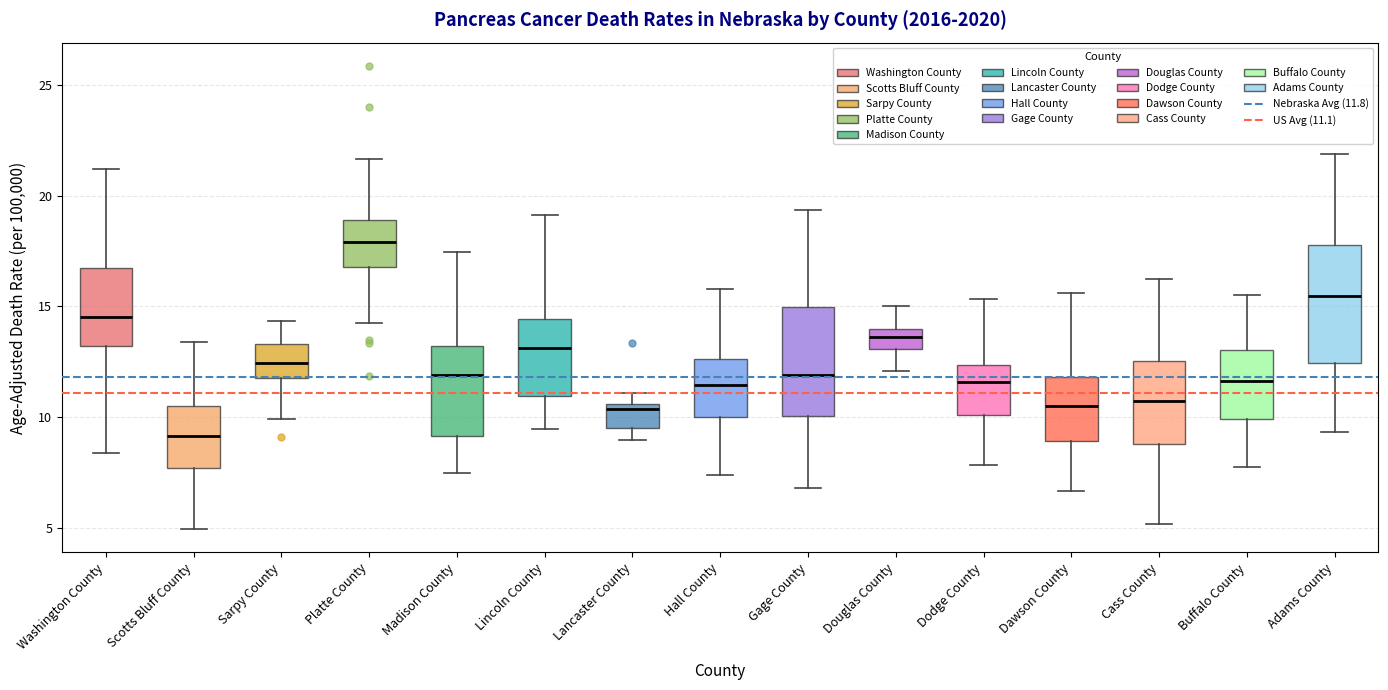

Reading left to right, read every box against the y-axis: the position of its median line, the range the box covers, and the ends of its whiskers. The values are not printed on the chart, so give them approximately, as read against the axis.

Washington County: median 14.5, box 13.0 to 16.5, whiskers 8.5 to 21.0
Scotts Bluff County: median 9.0, box 7.5 to 10.5, whiskers 5.0 to 13.5
Sarpy County: median 12.5, box 12.0 to 13.5, whiskers 10.0 to 14.5
Platte County: median 18.0, box 17.0 to 19.0, whiskers 14.5 to 21.5
Madison County: median 12.0, box 9.0 to 13.0, whiskers 7.5 to 17.5
Lincoln County: median 13.0, box 11.0 to 14.5, whiskers 9.5 to 19.0
Lancaster County: median 10.5 (just below the box's upper edge), box 9.5 to 10.5, whiskers 9.0 to 11.0
Hall County: median 11.5, box 10.0 to 12.5, whiskers 7.5 to 16.0
Gage County: median 12.0, box 10.0 to 15.0, whiskers 7.0 to 19.5
Douglas County: median 13.5, box 13.0 to 14.0, whiskers 12.0 to 15.0
Dodge County: median 11.5, box 10.0 to 12.5, whiskers 8.0 to 15.5
Dawson County: median 10.5, box 9.0 to 12.0, whiskers 6.5 to 15.5
Cass County: median 11.0, box 9.0 to 12.5, whiskers 5.0 to 16.0
Buffalo County: median 11.5, box 10.0 to 13.0, whiskers 7.5 to 15.5
Adams County: median 15.5, box 12.5 to 18.0, whiskers 9.5 to 22.0